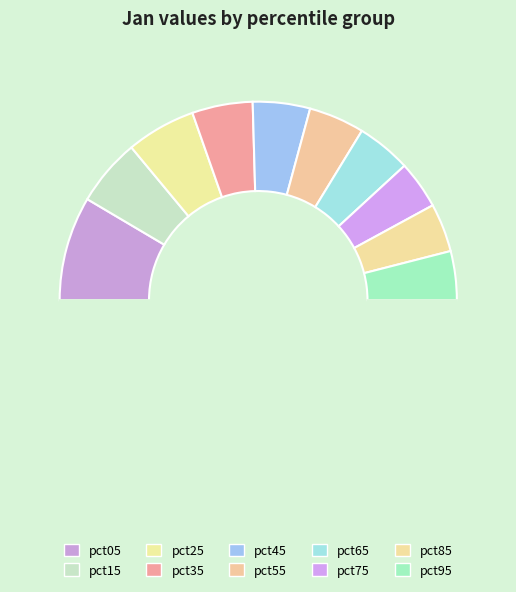

Rank the categories by value from highest to lowest.

pct05, pct25, pct15, pct35, pct45, pct55, pct65, pct95, pct85, pct75